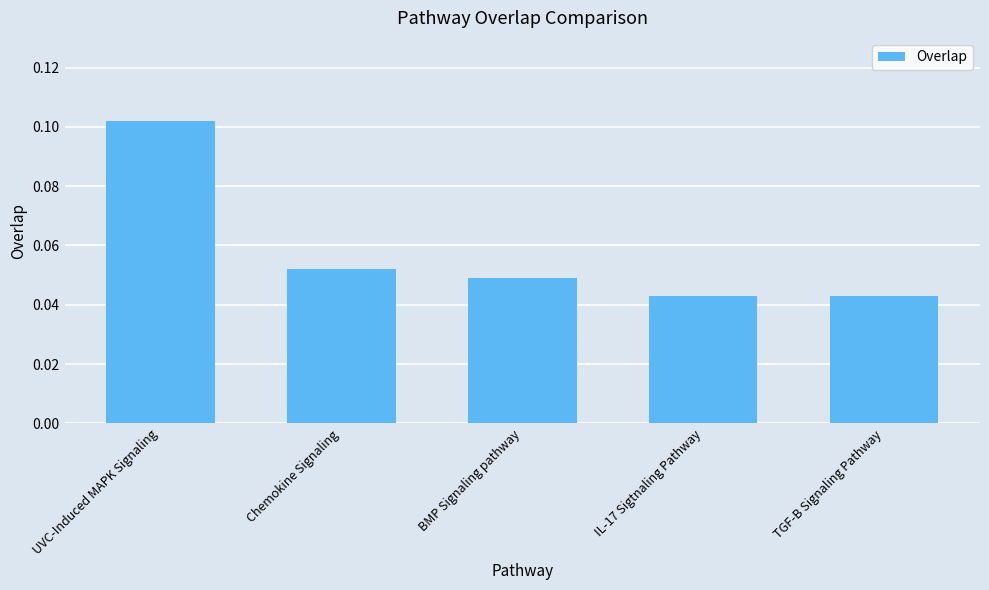

How many bars are there in total?

5